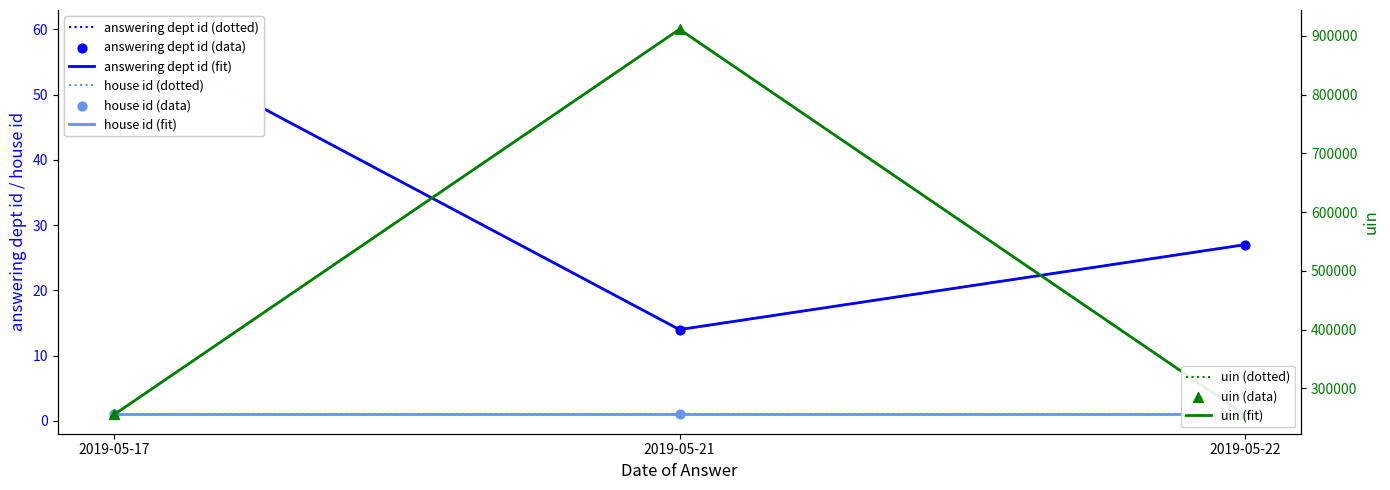

At which category is the sum across all series the highest?

2019-05-21